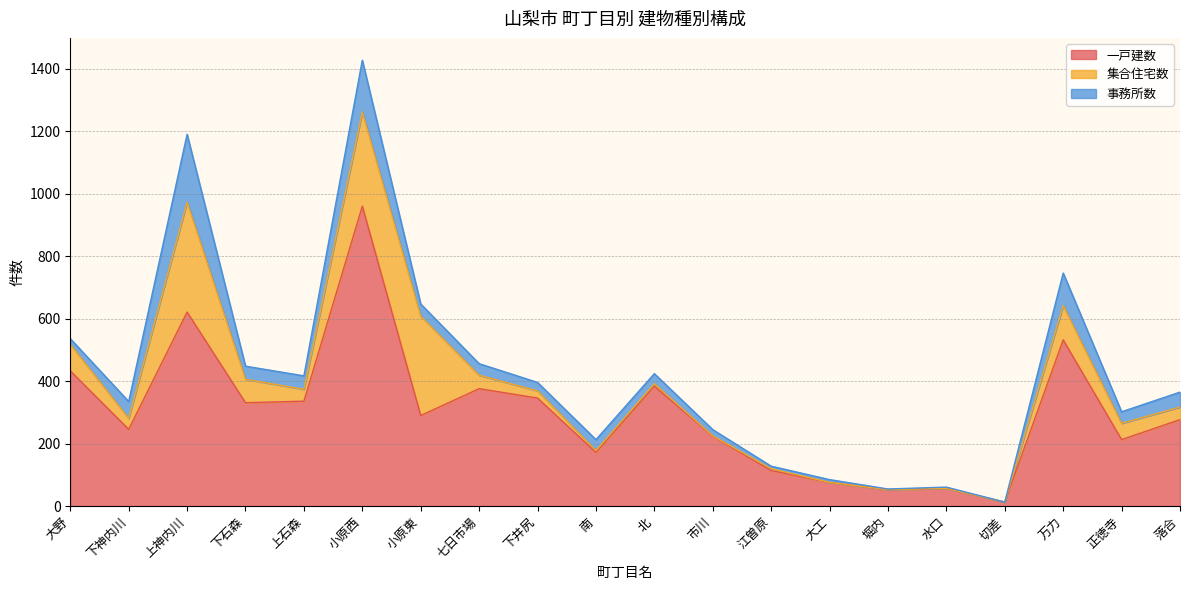

At how many categories does at least one series exceed 837?

1